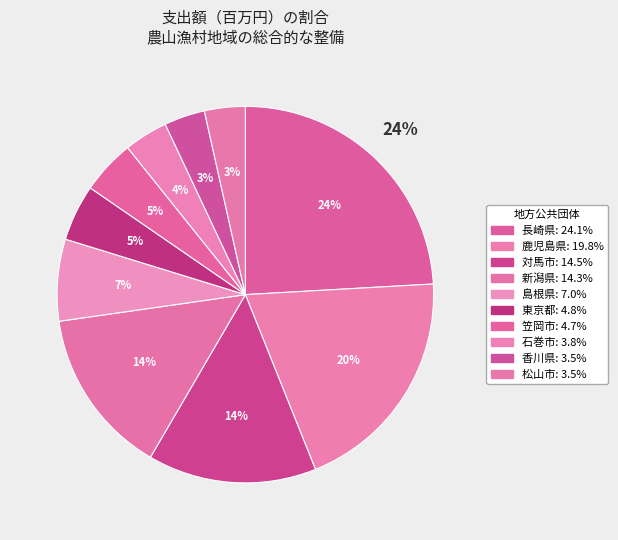

Combined, do 新潟県 and 島根県 account for over 50%?

No